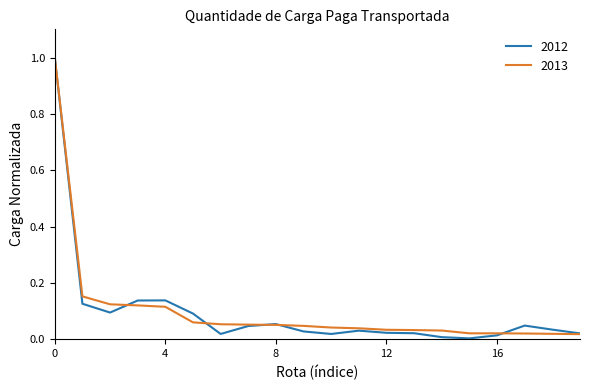

True or false: 2012 and 2013 cross at least once.

True